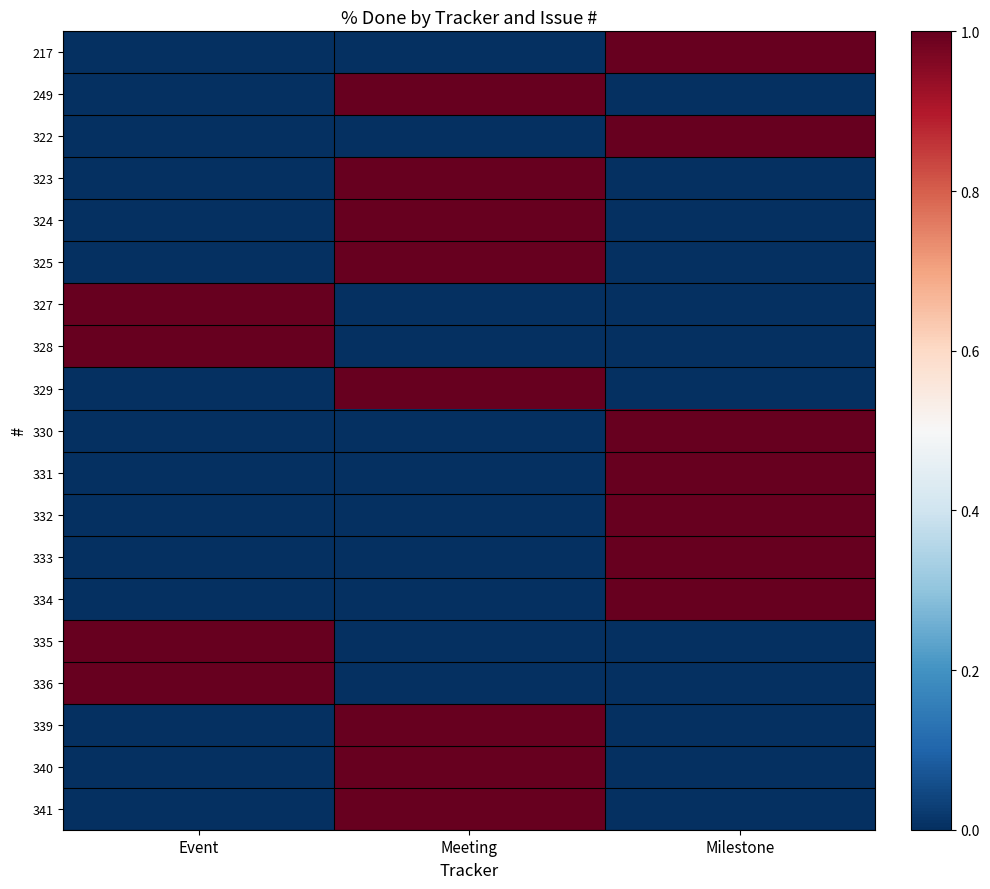

List the series in order of their peak value, highest first.

217, 249, 322, 323, 324, 325, 327, 328, 329, 330, 331, 332, 333, 334, 335, 336, 339, 340, 341